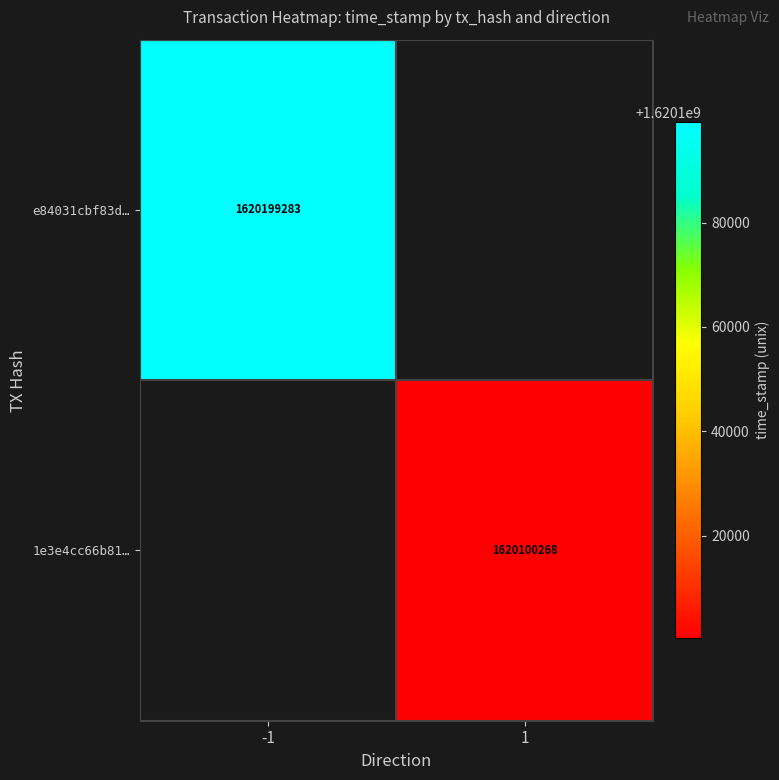

The value of 1e3e4cc66b81… at 1 is 1620100268. True or false?

True